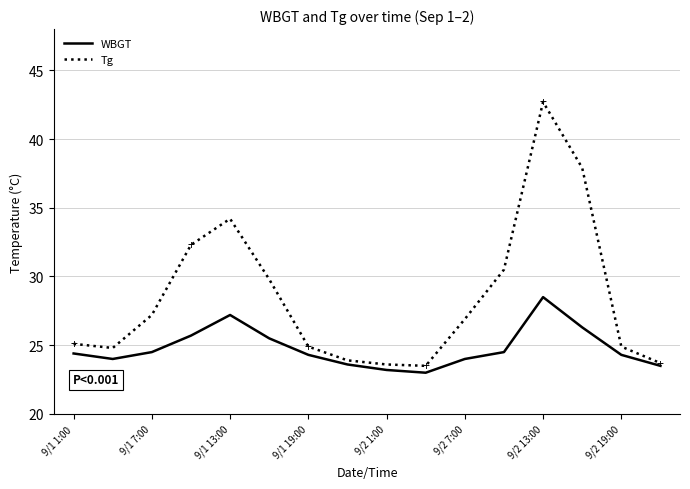

Which series has the largest range (max minus min)?

Tg